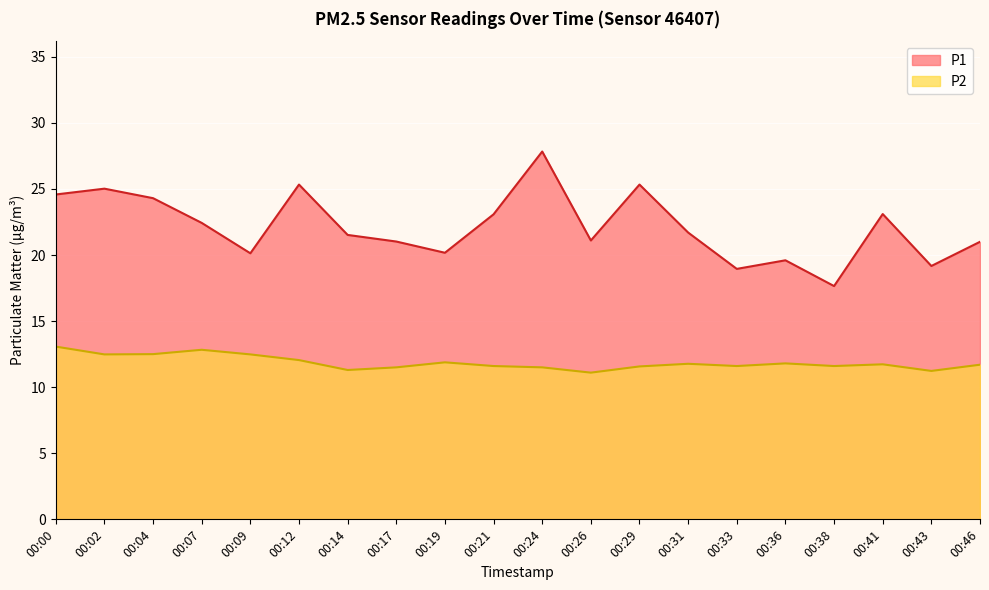

Is it true that P1 equals 21.0 at 00:17?

True